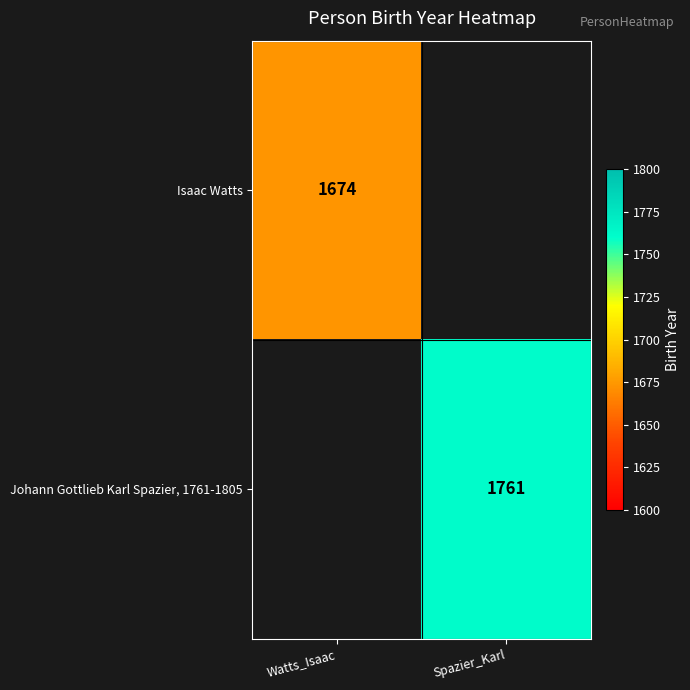

The value of Johann Gottlieb Karl Spazier, 1761-1805 at Spazier_Karl is 1761. True or false?

True